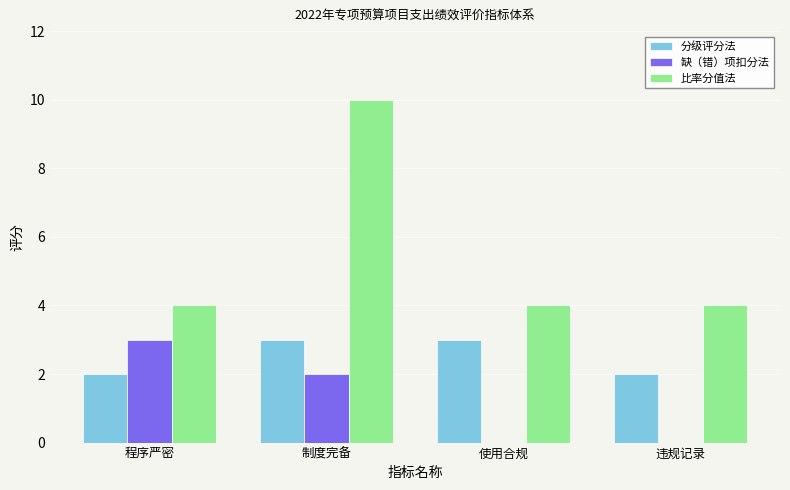

Is it true that 比率分值法 equals 4 at 使用合规?

True